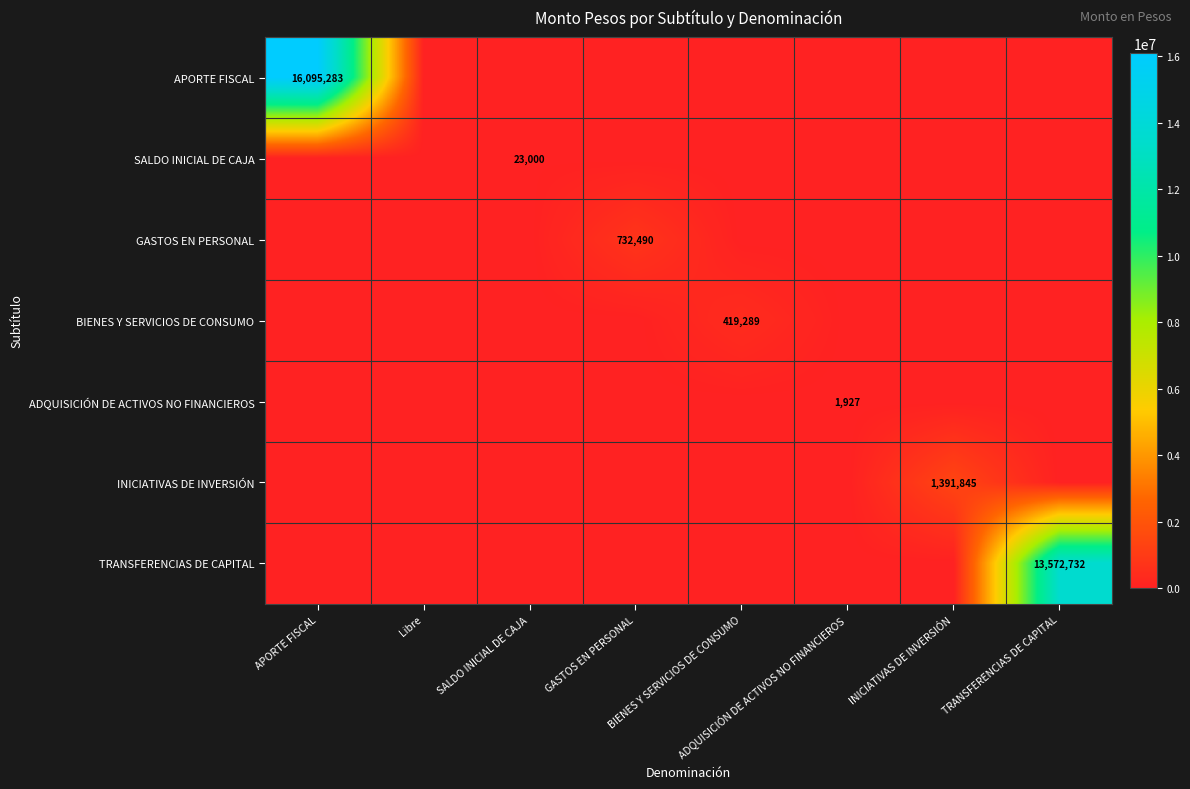

Is it true that ADQUISICIÓN DE ACTIVOS NO FINANCIEROS equals 1927 at ADQUISICIÓN DE ACTIVOS NO FINANCIEROS?

True